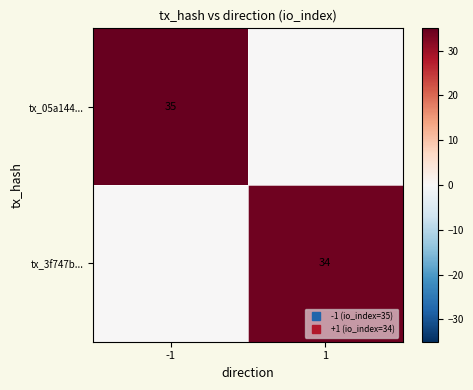

At which category does the chart reach its minimum across all series?

1